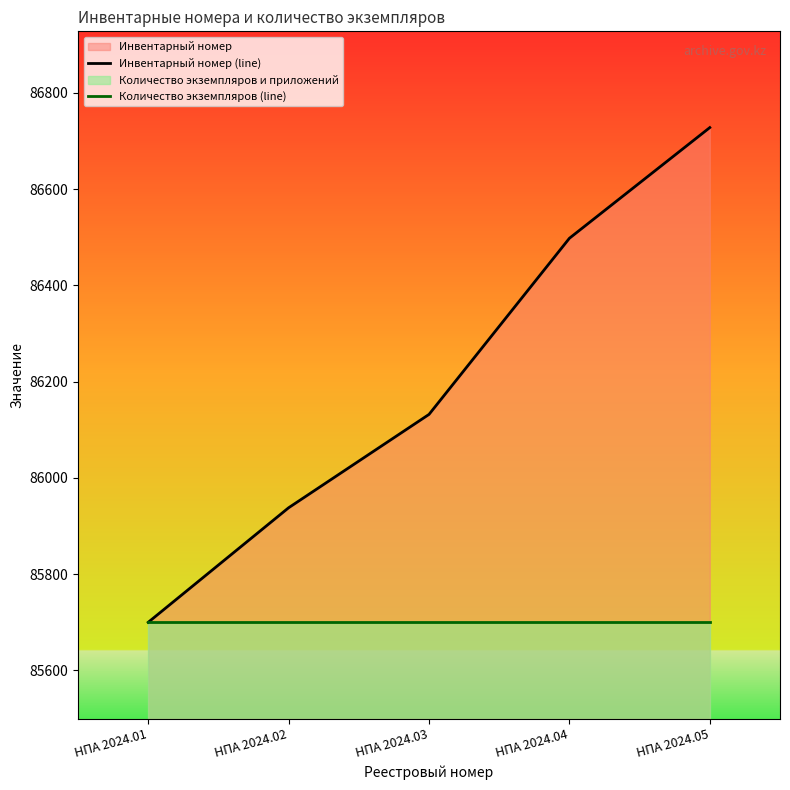

How many values in the Инвентарный номер (line) series exceed 86132?

2